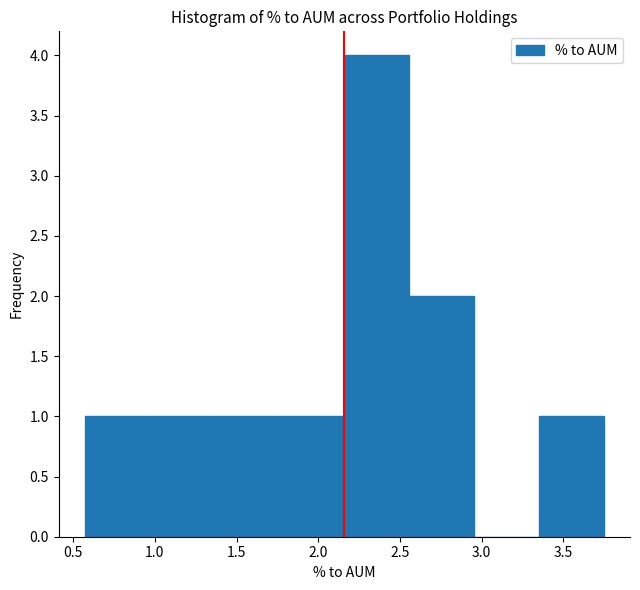

Reading left to right, transcribe this chart: for each bar, give the range it covers on the x-axis and its height. Neither the bar edges nor the heights are printed on the chart, so give them approximately, as read against the axes.

0.55 to 0.95: 1
0.95 to 1.35: 1
1.35 to 1.75: 1
1.75 to 2.15: 1
2.15 to 2.55: 4
2.55 to 2.95: 2
2.95 to 3.35: 0
3.35 to 3.75: 1